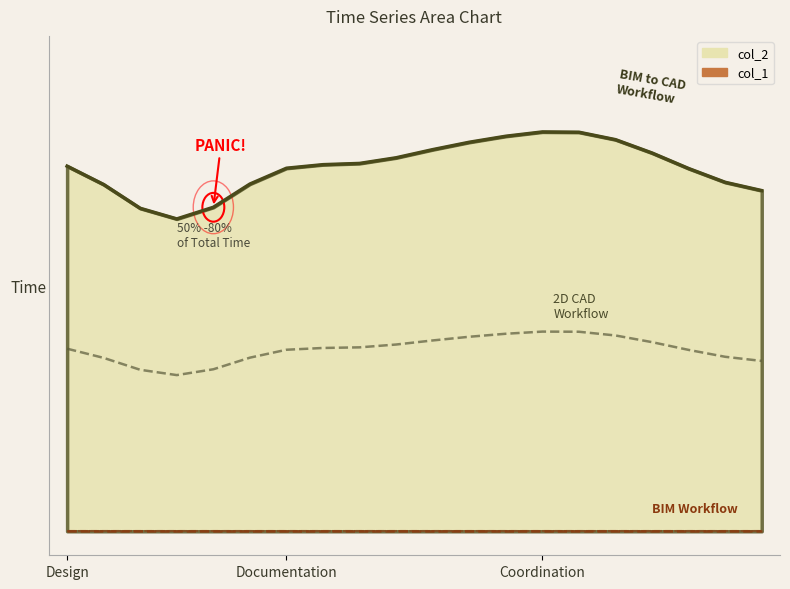

What are all the series names shown in the legend?

col_2, col_1